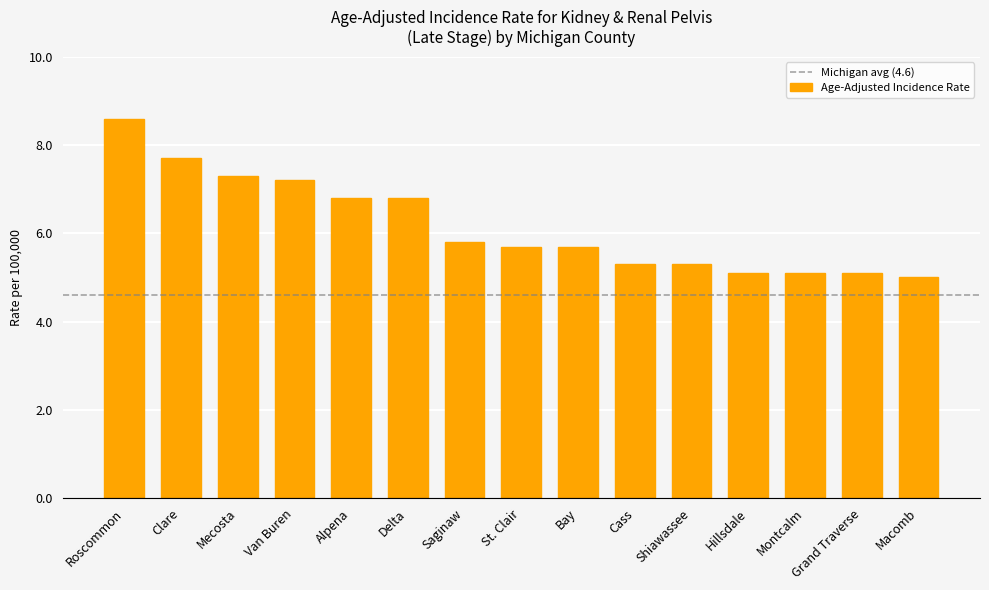

What is the maximum value shown in the chart?

8.6